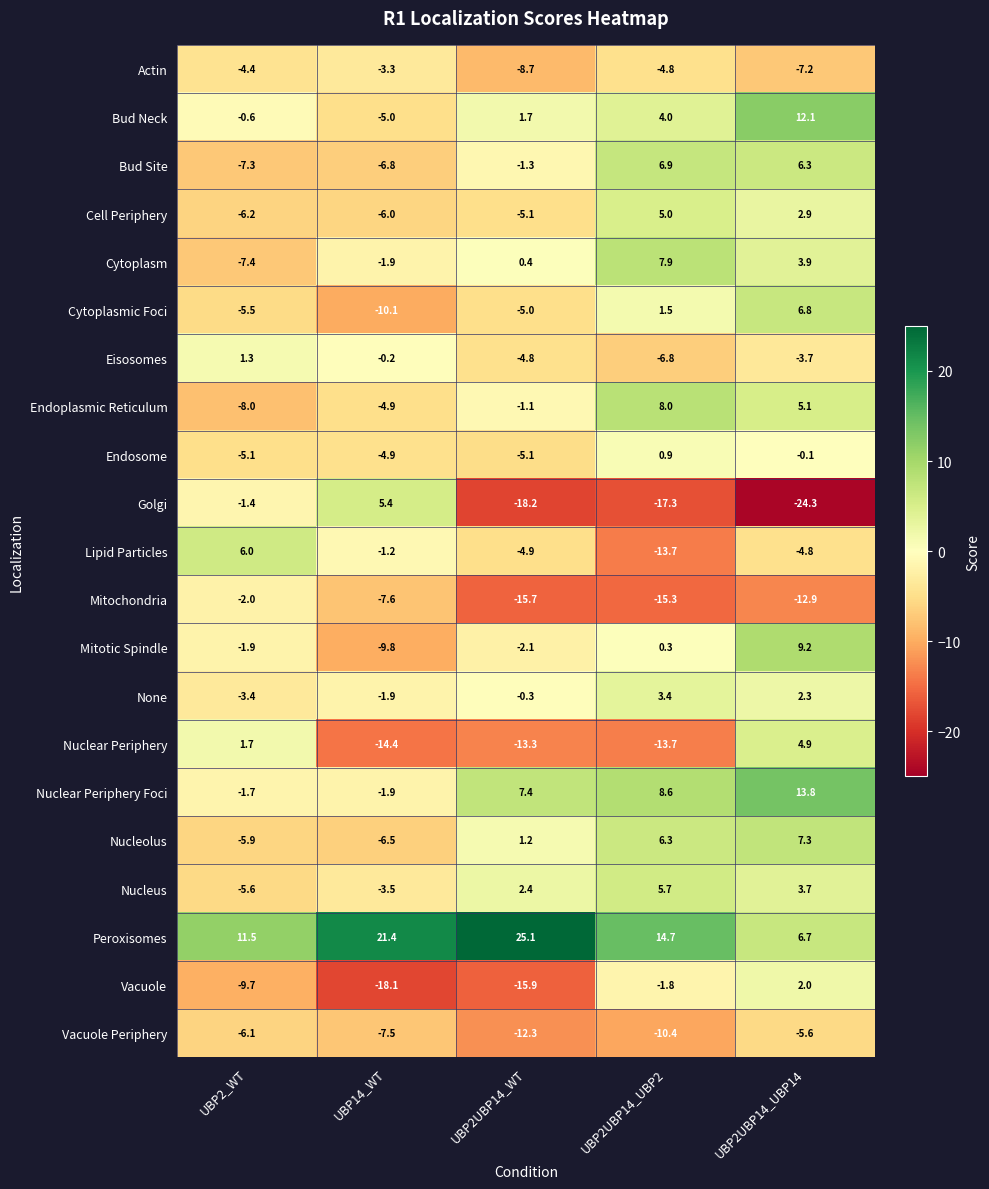

What is the difference between the Golgi values at UBP2_WT and UBP2UBP14_WT?

16.8